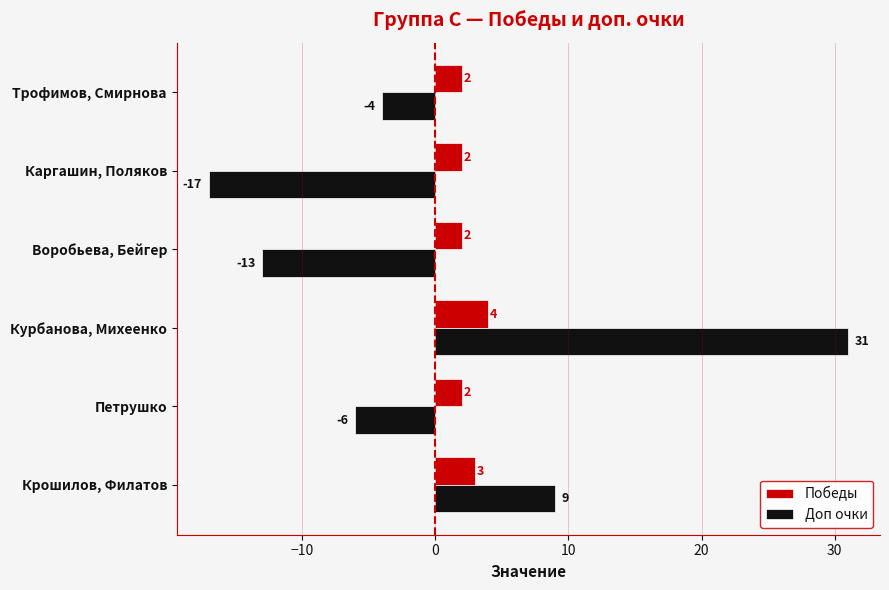

Rank the series by their average value, from lowest to highest.

Доп очки, Победы